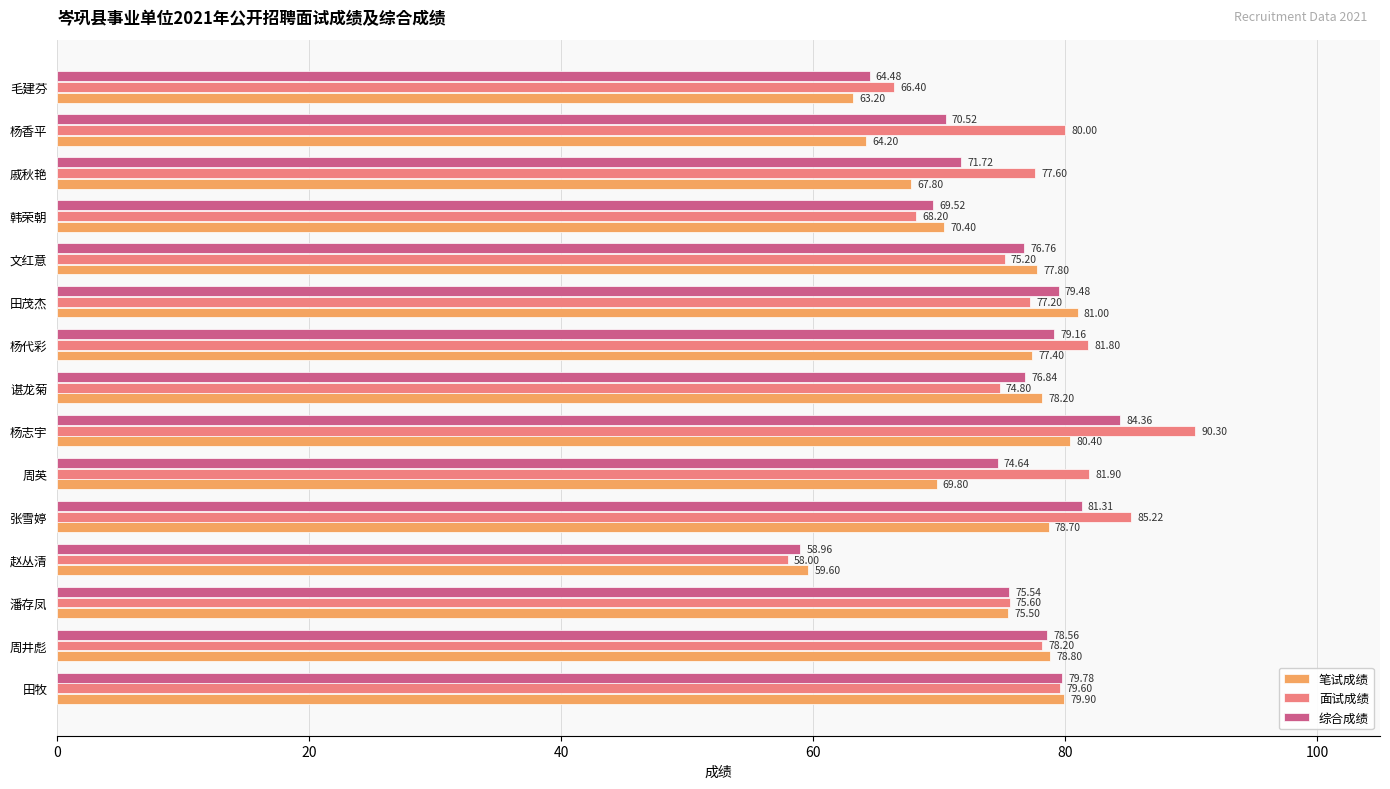

What is the average value of the 综合成绩 series?

74.8